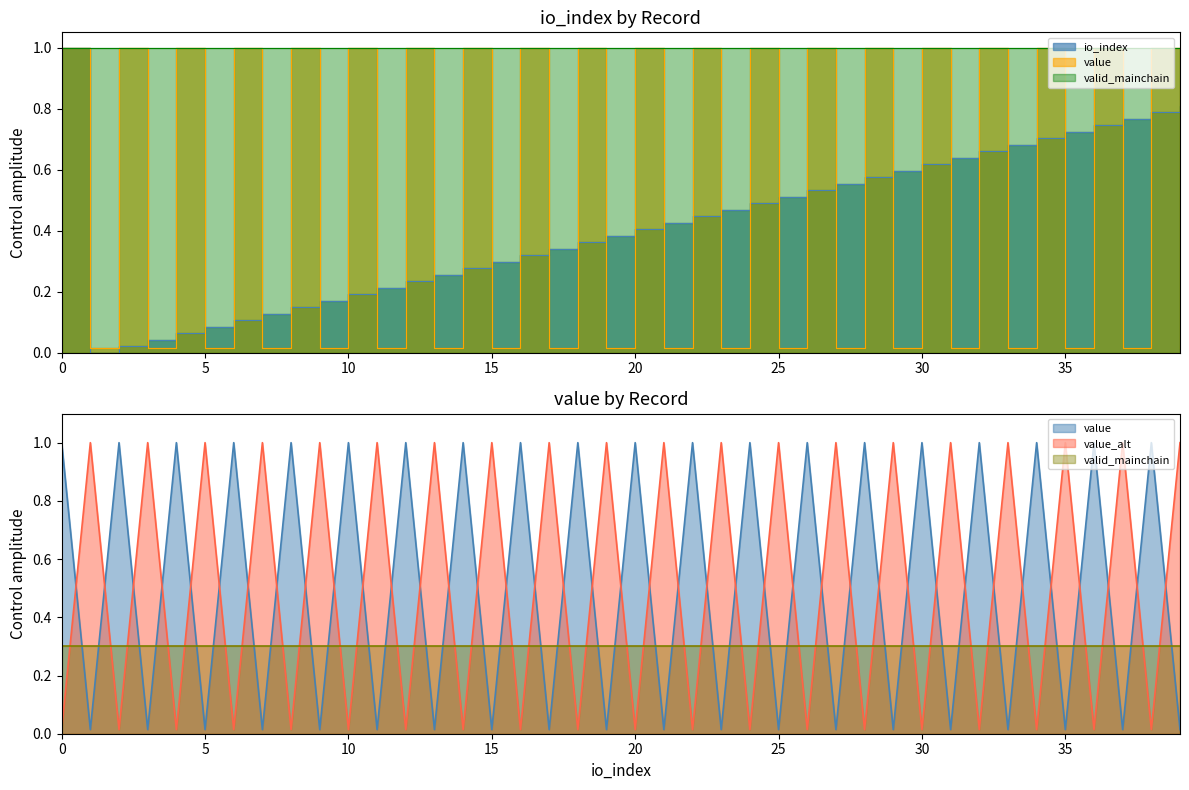

Does the chart have visible grid lines?

No